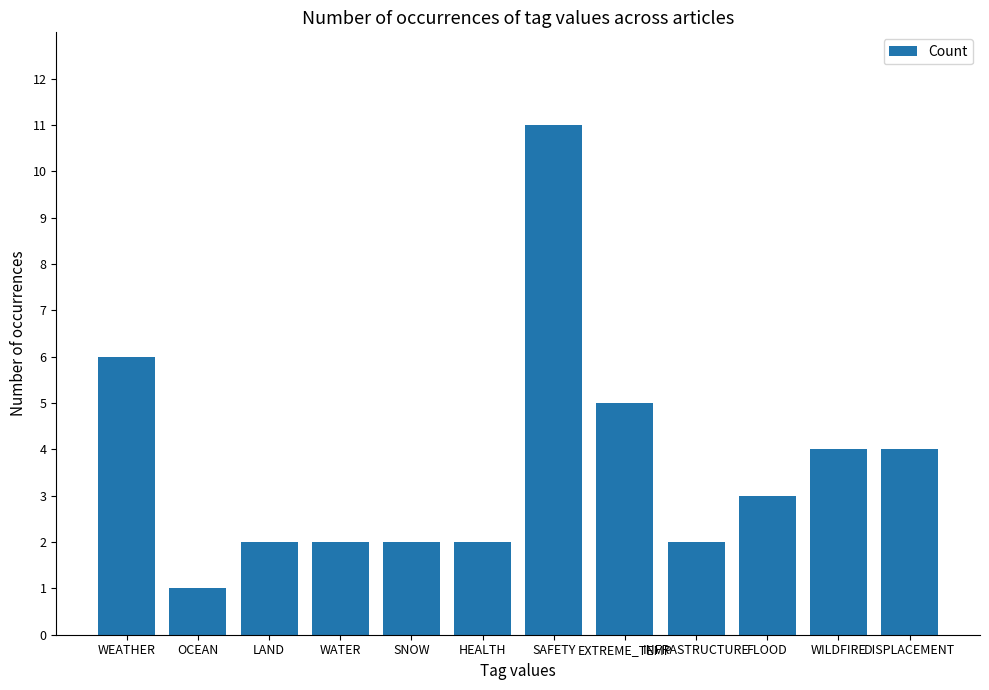

What is the sum of all values?

44